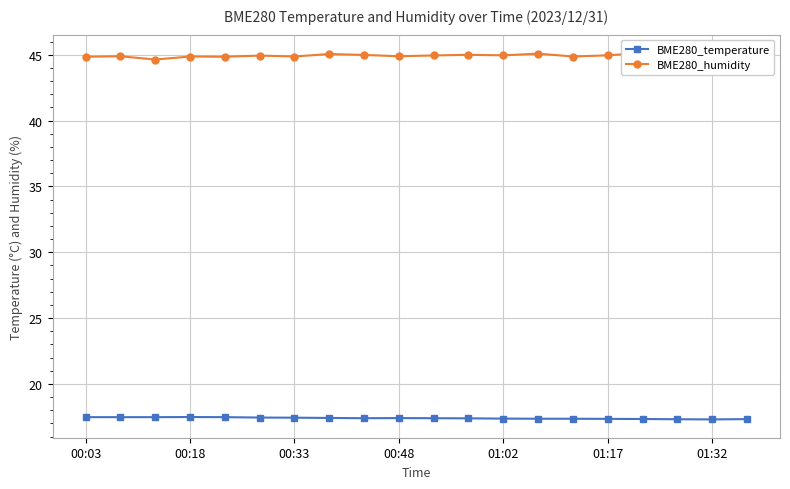

The BME280_temperature series shows 30.4 at 16. True or false?

False